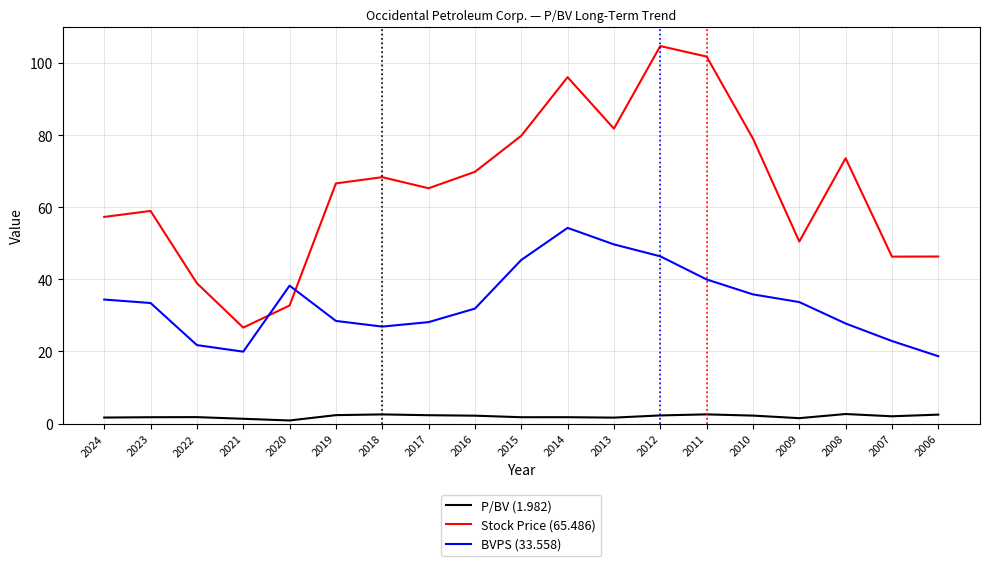

What is the difference between the highest and lowest values at 2012?

102.4